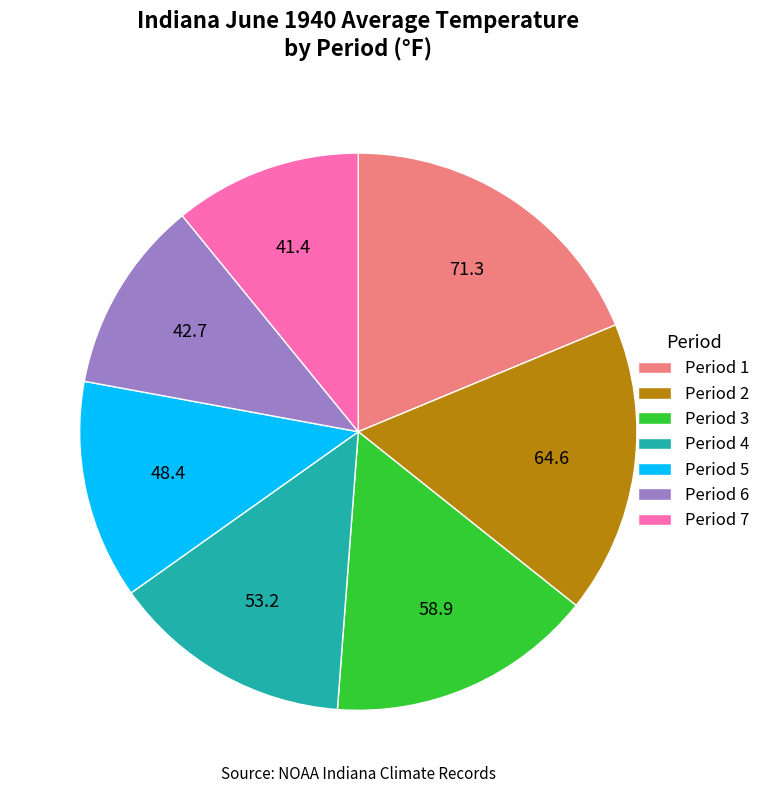

Combined, do Period 6 and Period 3 account for over 50%?

No